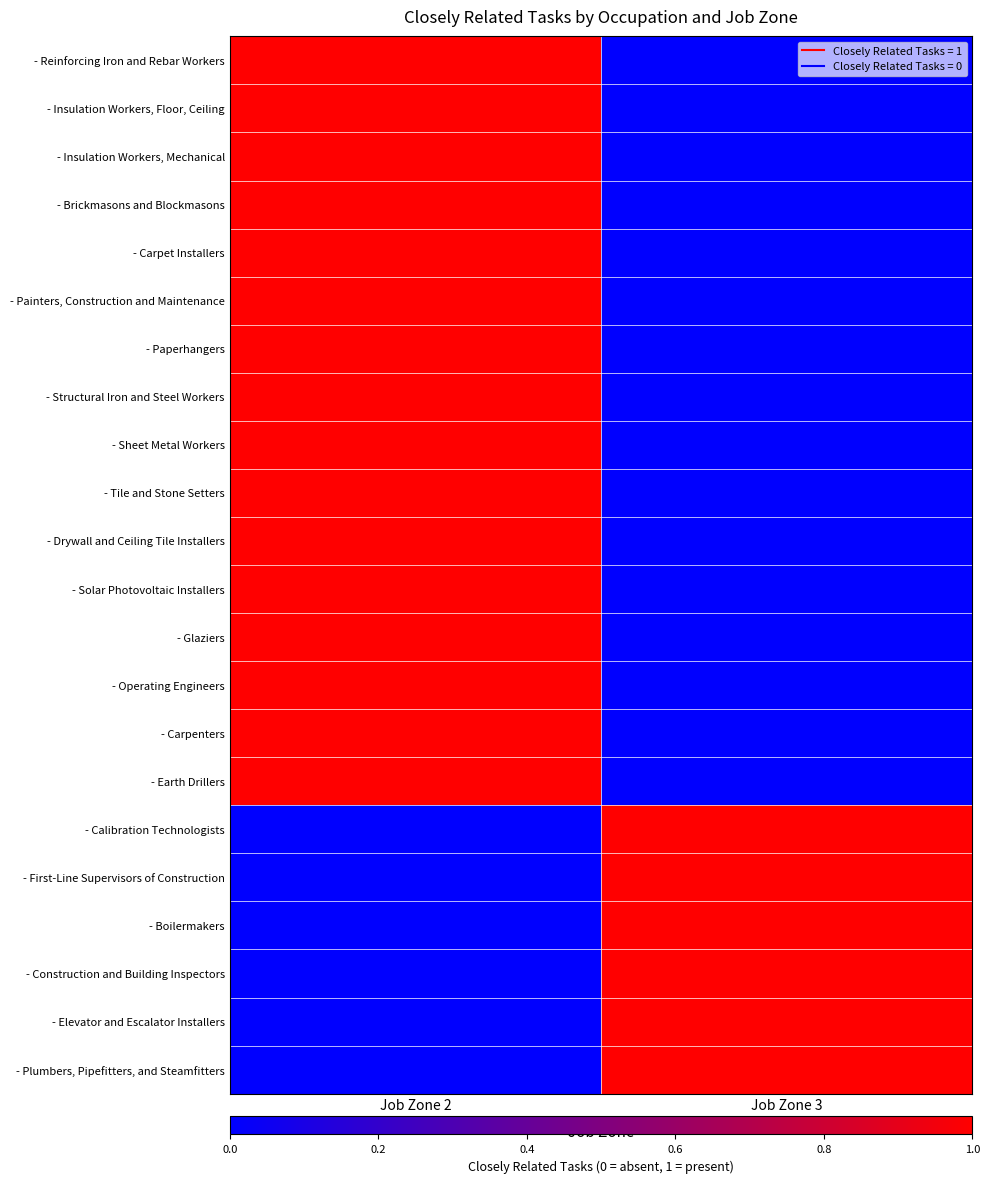

Which series changed the most between Job Zone 2 and Job Zone 3?

- Reinforcing Iron and Rebar Workers